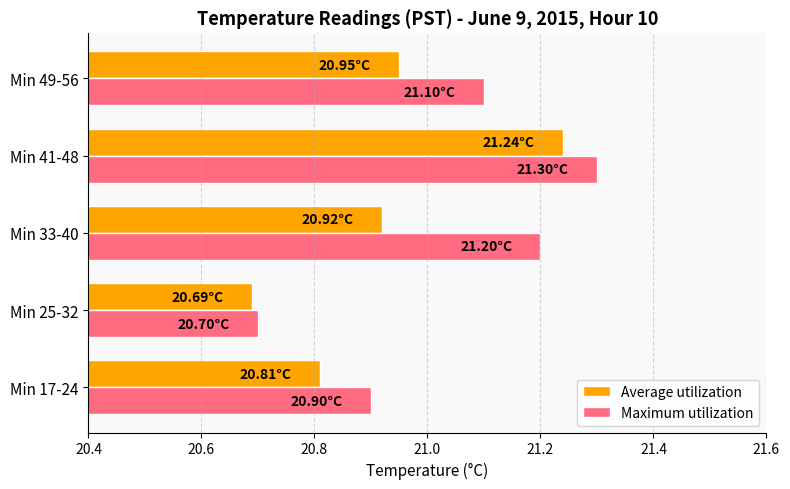

What is the average value of the Maximum utilization series?

21.0